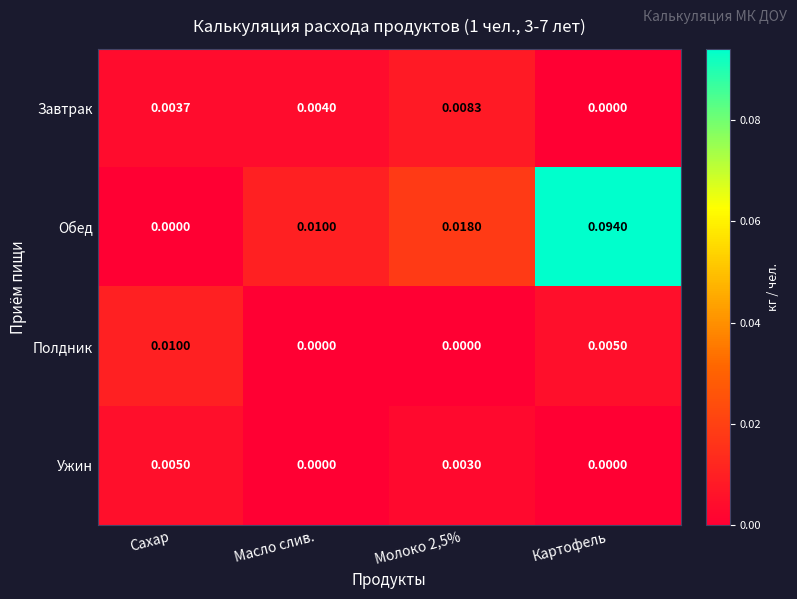

Which label corresponds to the largest value in the chart?

Картофель